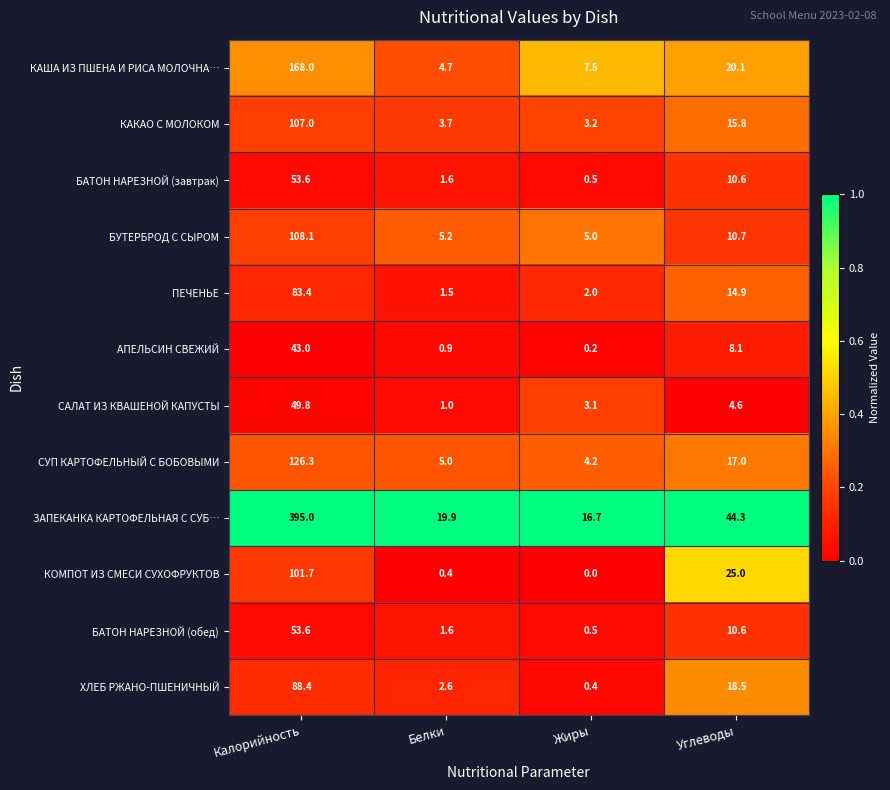

What is the total value across all series at Углеводы?

200.2